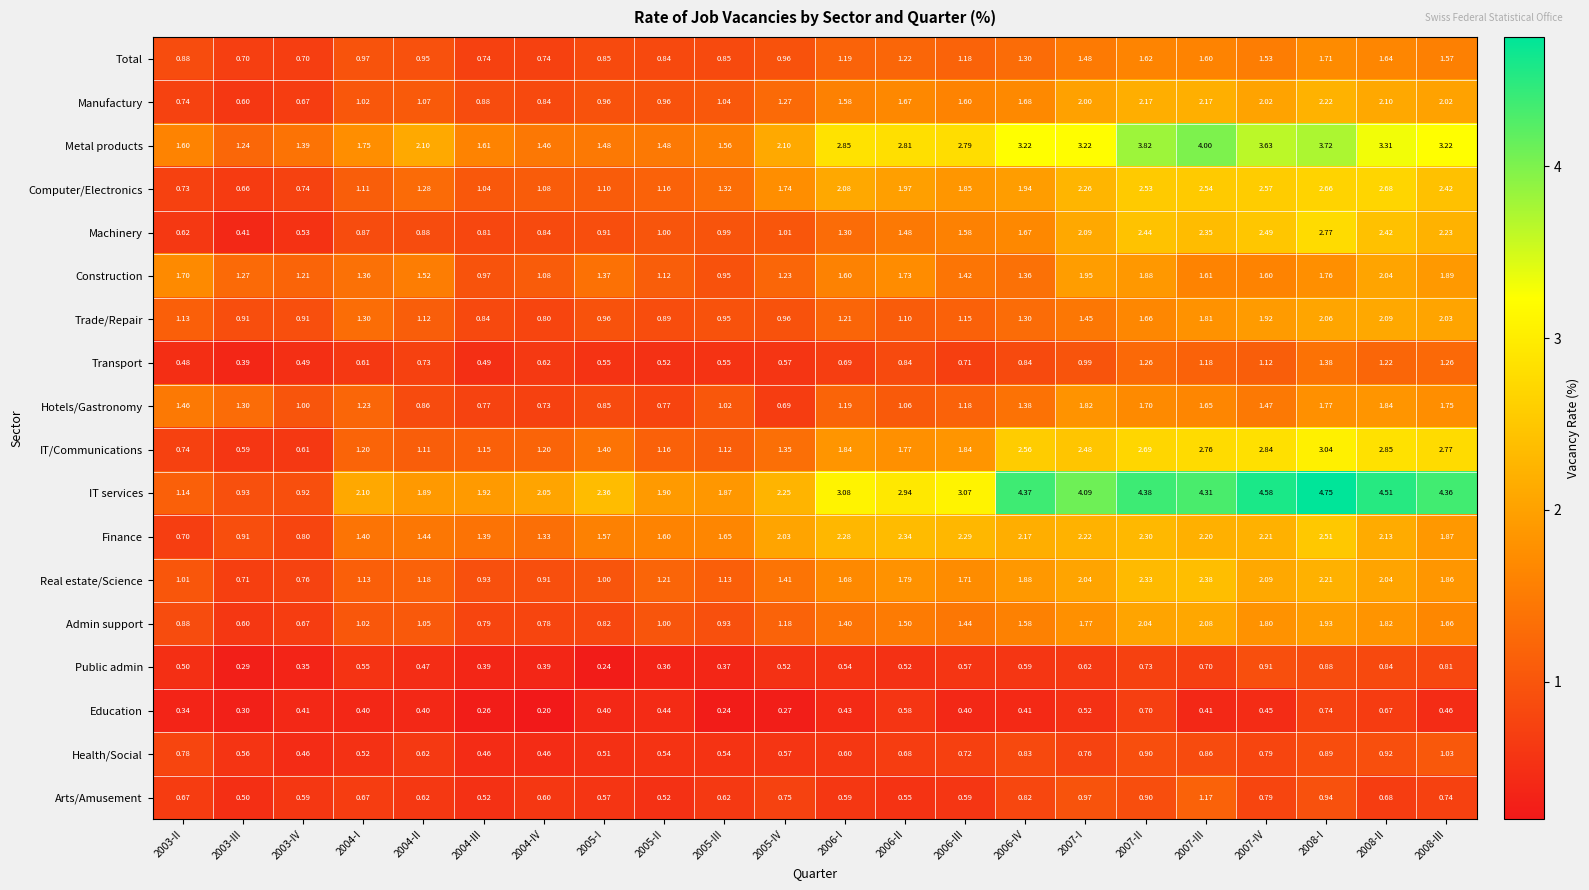

Rank the series by their maximum value, from highest to lowest.

IT services, Metal products, IT/Communications, Machinery, Computer/Electronics, Finance, Real estate/Science, Manufactury, Trade/Repair, Admin support, Construction, Hotels/Gastronomy, Total, Transport, Arts/Amusement, Health/Social, Public admin, Education